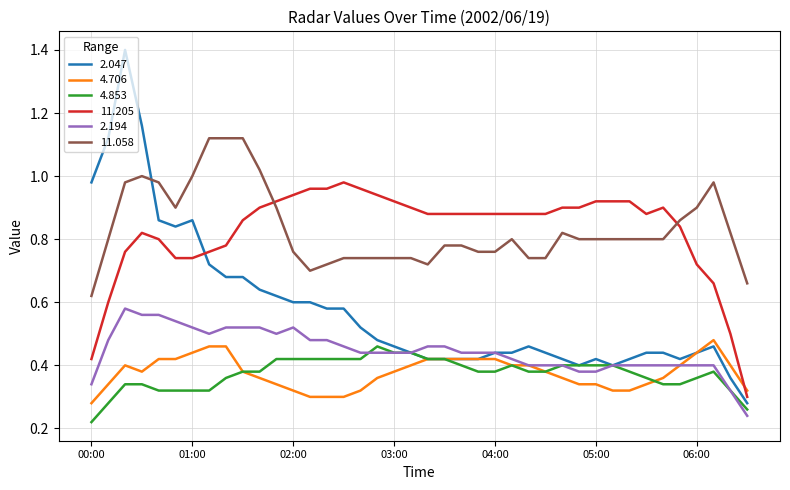

True or false: 11.058 and 2.194 cross at least once.

False